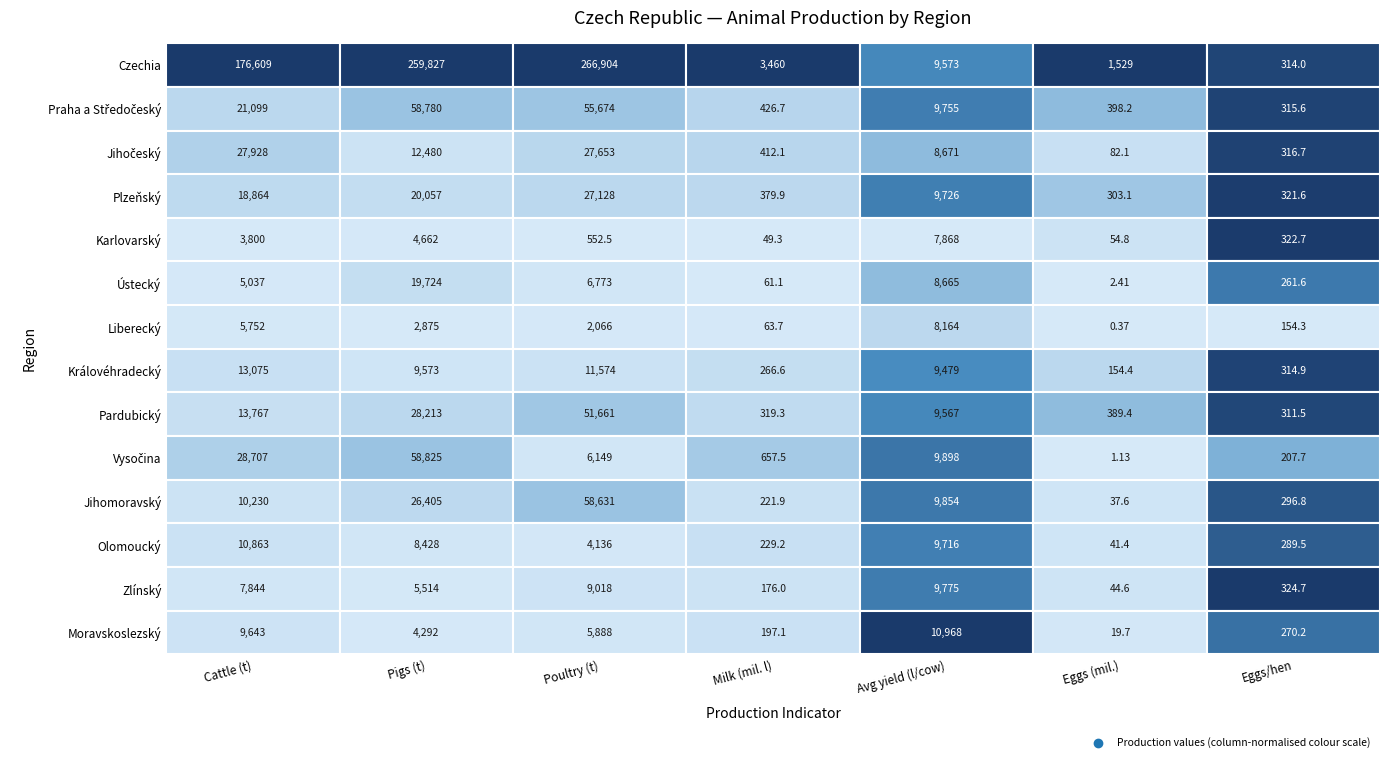

How many distinct data groups are displayed?

14